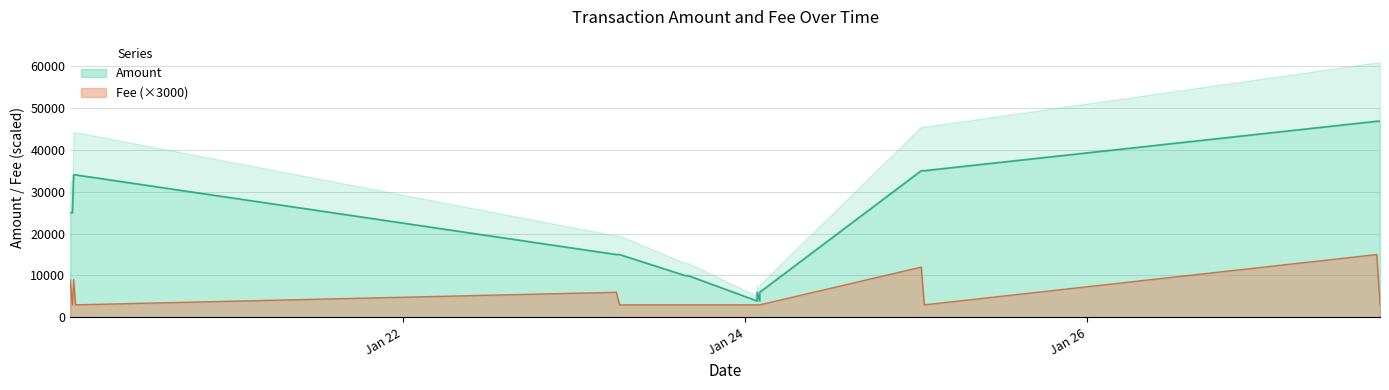

What is the difference between the highest and lowest values at 2017-01-24 02:01:42?

930.0